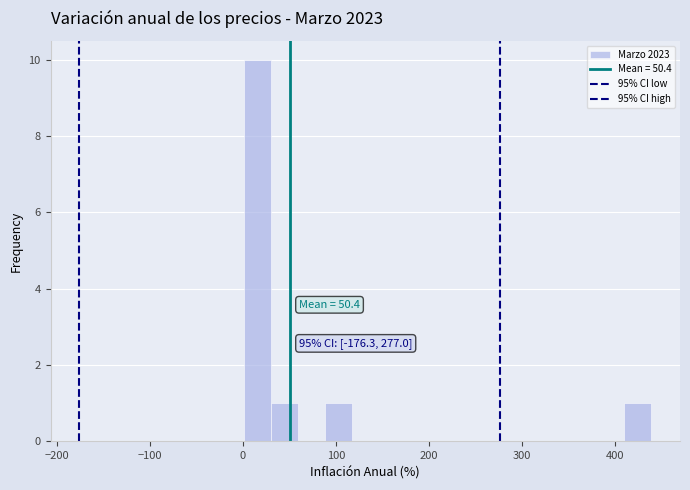

Read against the x-axis, roughly where is the centre of the tallest bar?

20